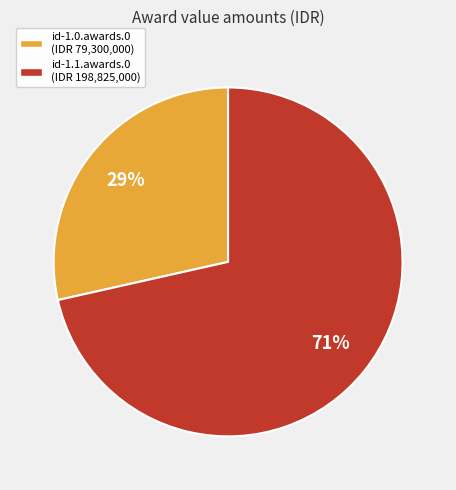

Combined, do id-1.0.awards.0 and id-1.1.awards.0 account for over 50%?

Yes